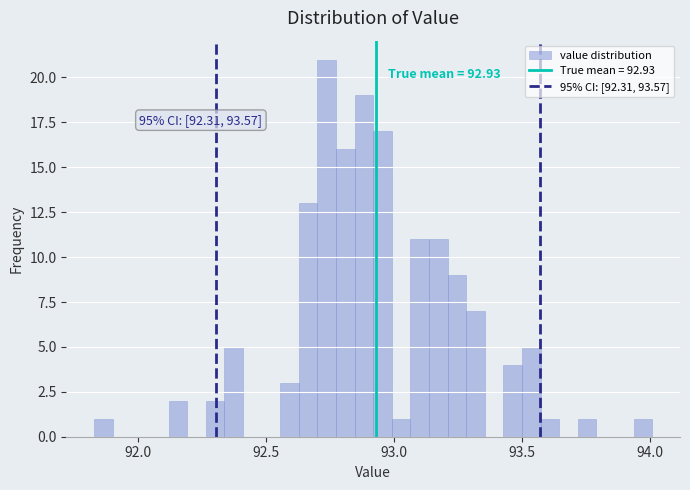

Around what value on the x-axis is the tallest bar? Give the approximate position of its centre, as read against the axis.

92.75